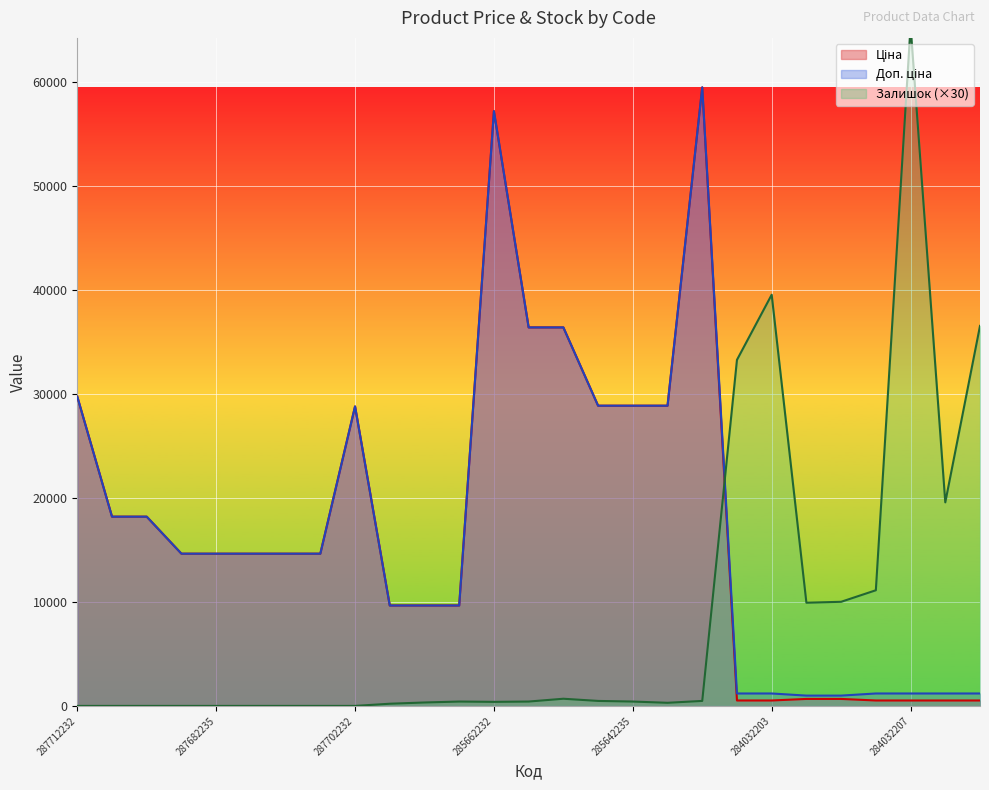

What is the approximate value of Ціна at 285102221?

9664.7